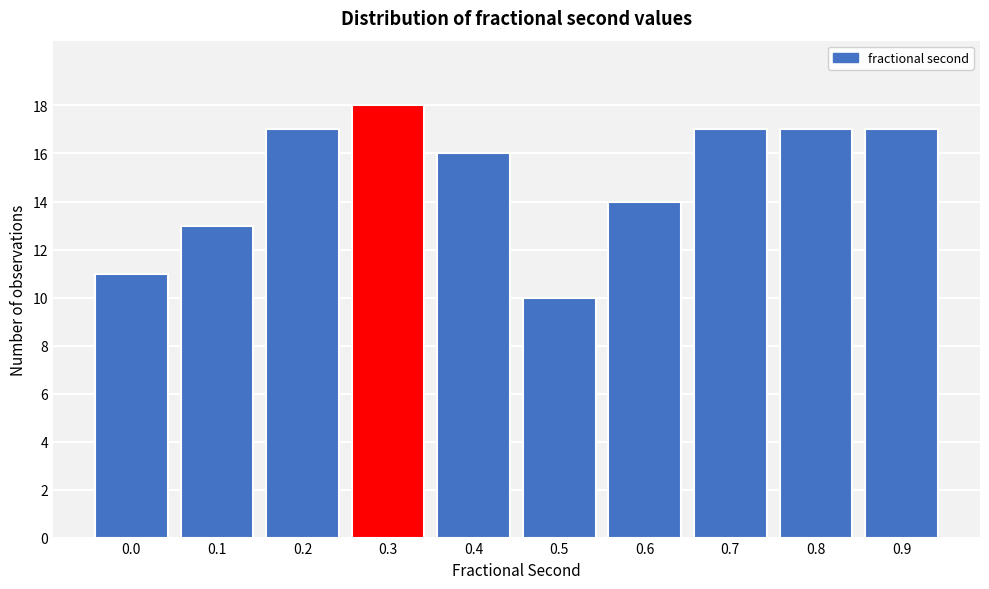

Reading left to right, transcribe all the data shown in this chart.

11	13	17	18	16	10	14	17	17	17